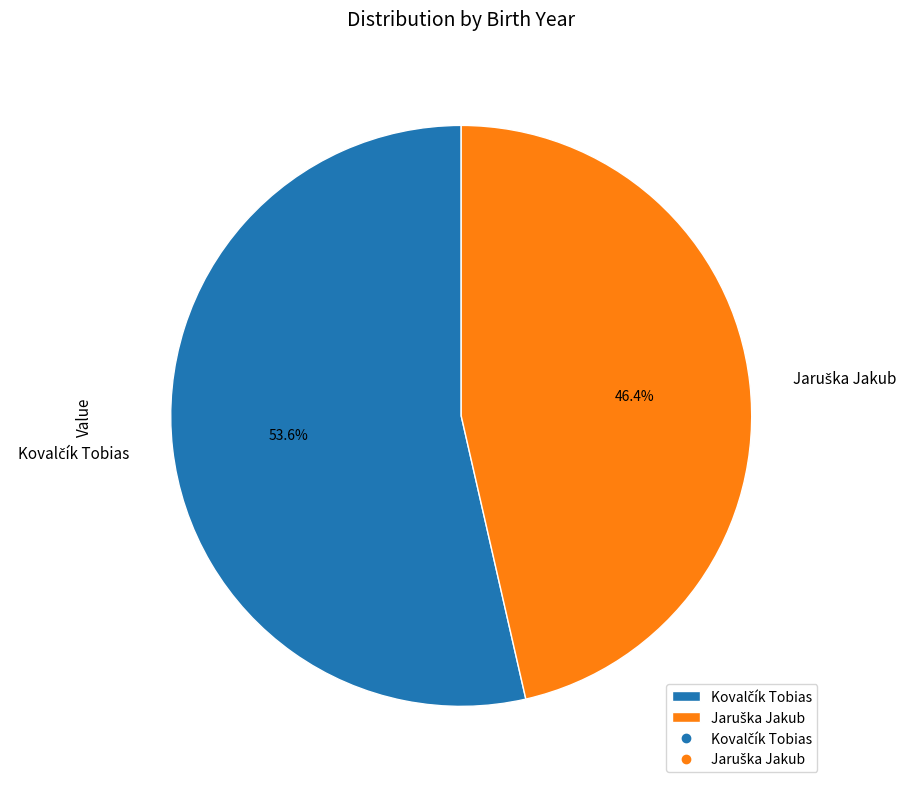

Is there any slice that represents more than half of the pie?

Yes